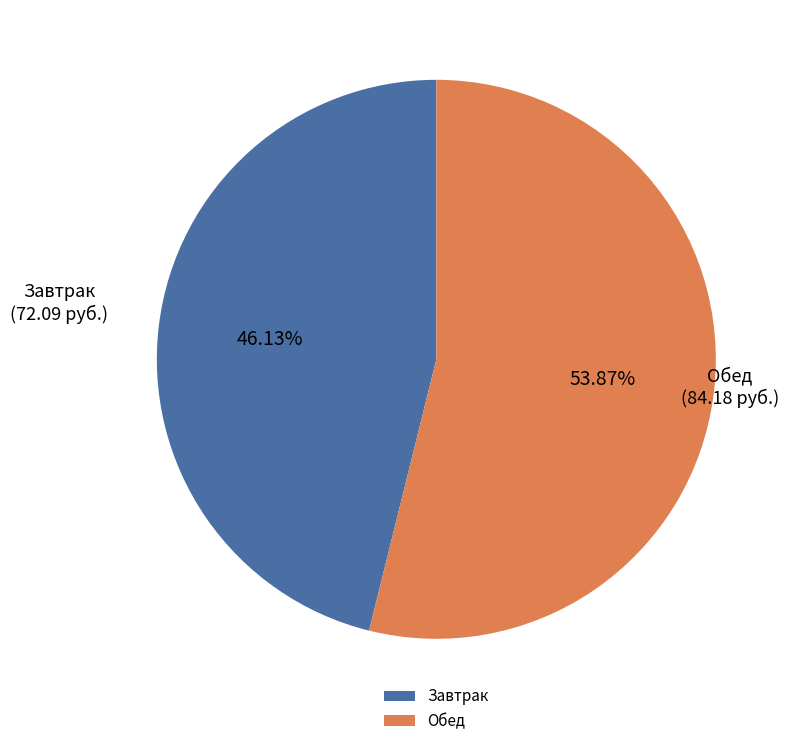

Combined, do Завтрак and Обед account for over 50%?

Yes